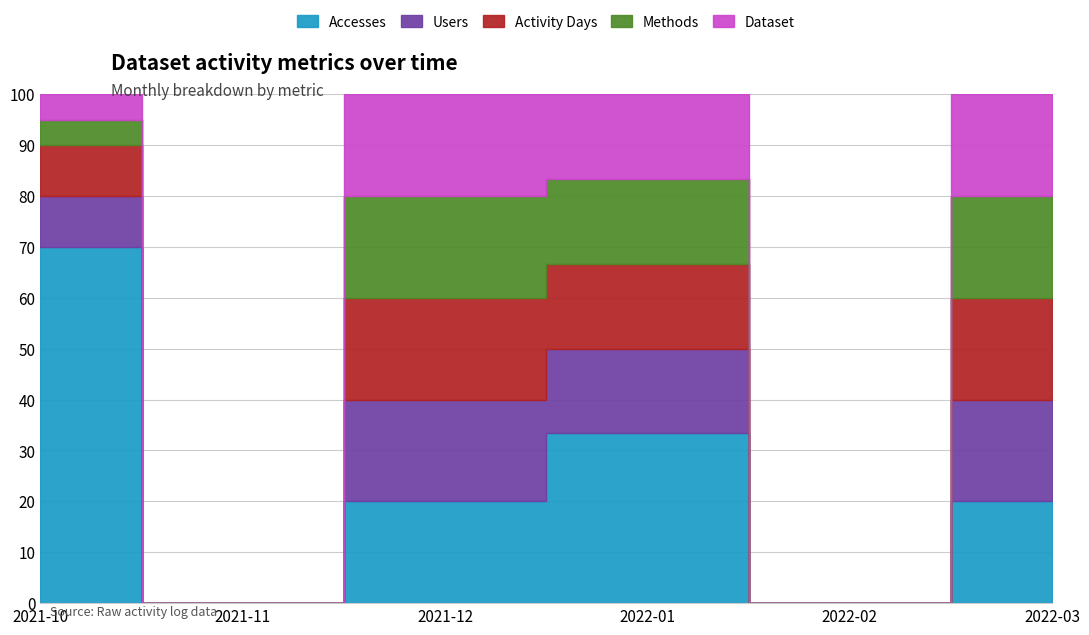

How many distinct data groups are displayed?

5